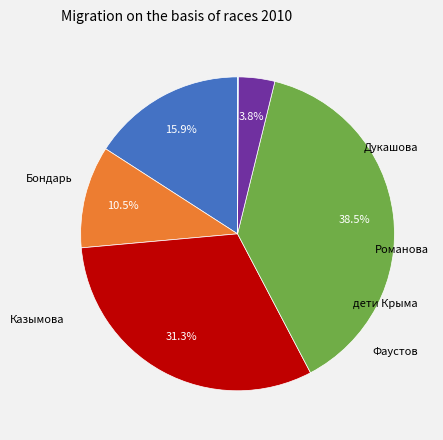

Is there any slice that represents more than half of the pie?

No